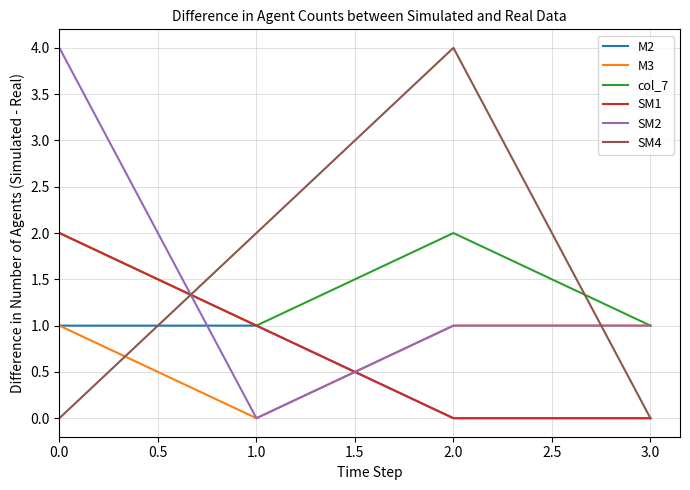

Which series changed the most between 2.0 and 3.0?

SM4